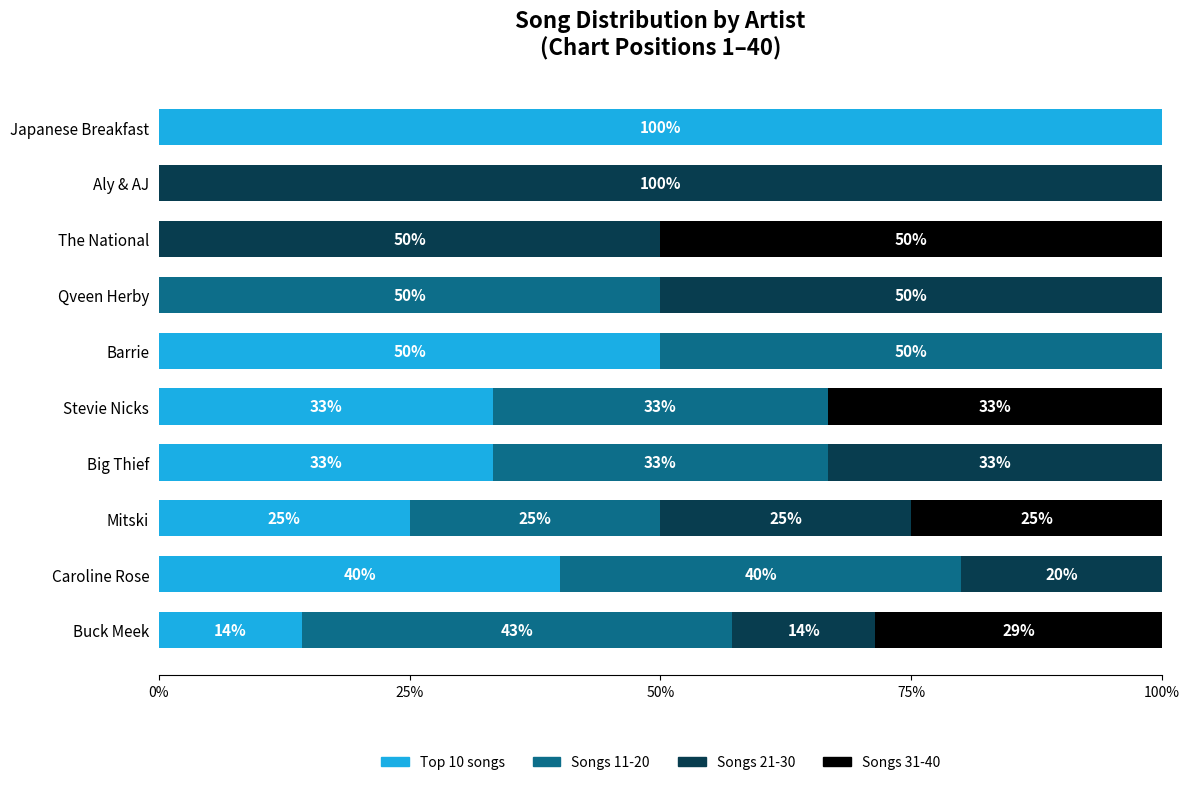

At which label does Top 10 songs reach its peak?

Japanese Breakfast